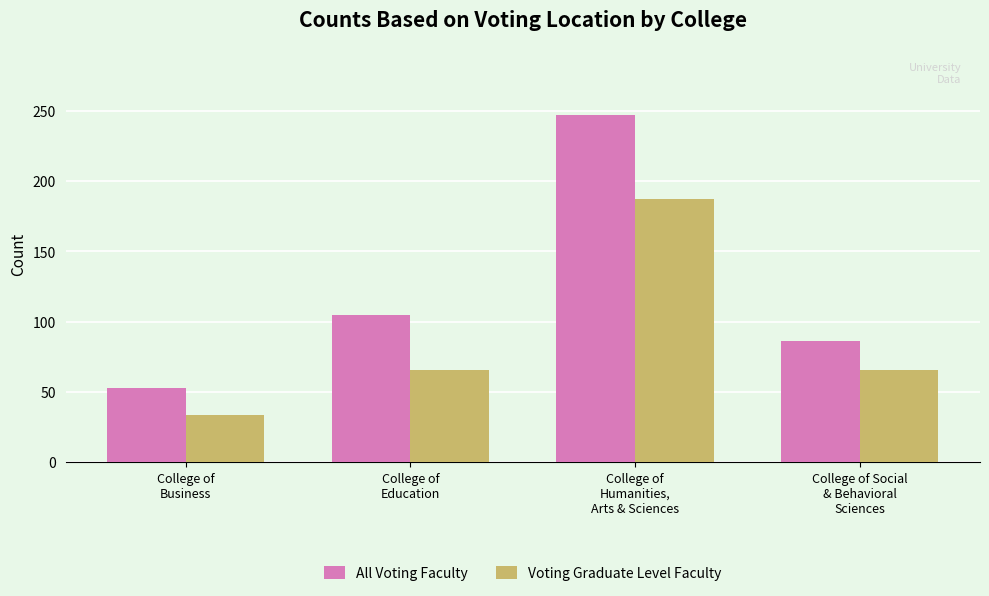

Between College of
Business and College of
Education, which series saw the biggest shift?

All Voting Faculty